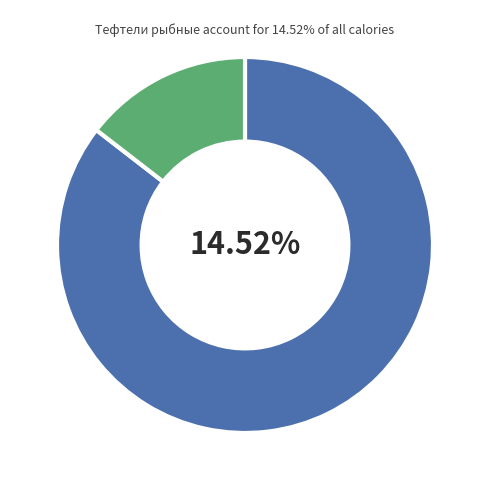

Is Салат витаминный the majority of the pie?

No